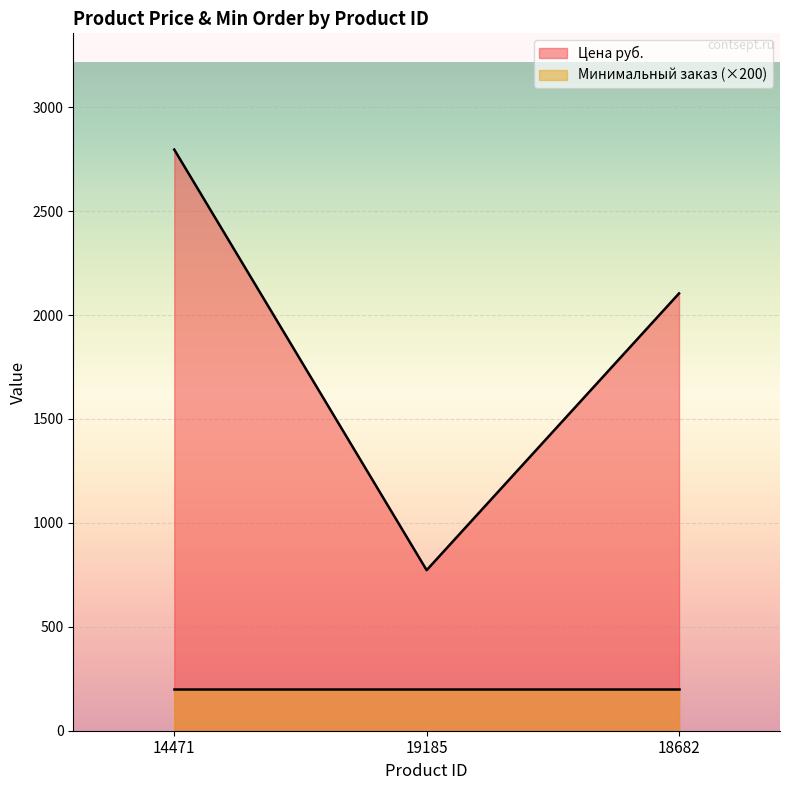

True or false: the data shows 375.9 at 19185.

False